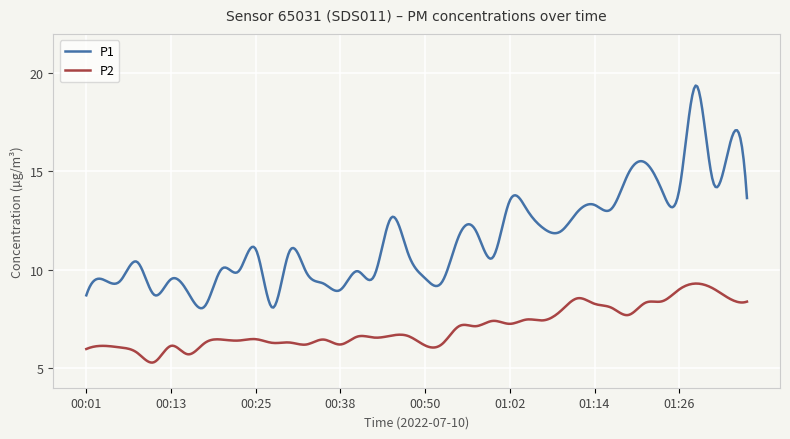

Rank the series by their maximum value, from lowest to highest.

P2, P1